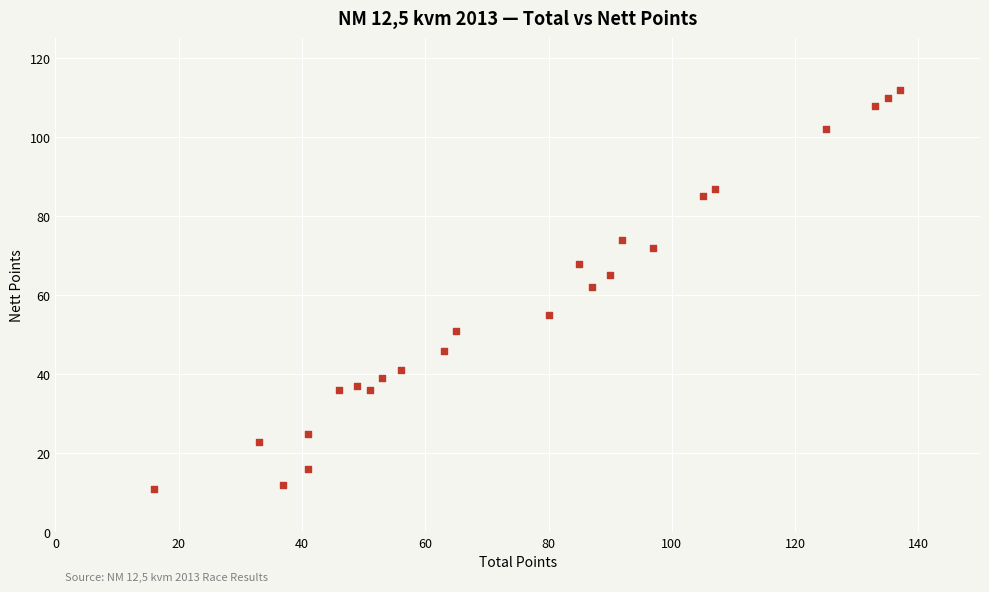

What is the range of Y values (max minus min)?

101